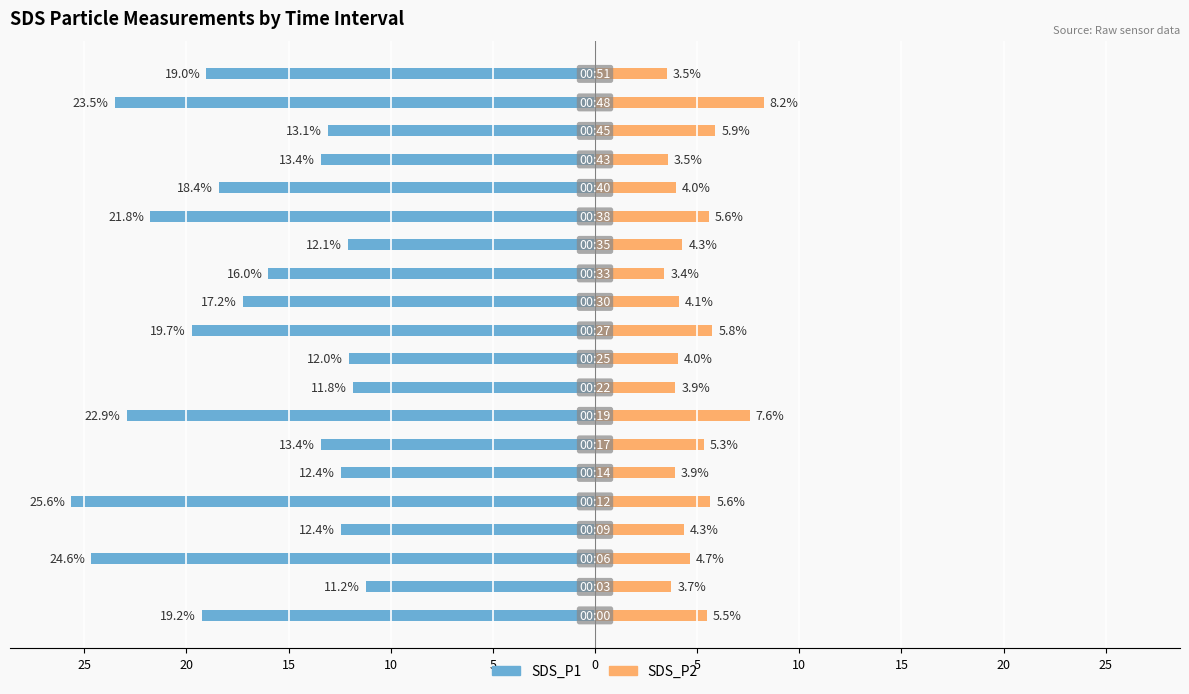

Which series has the largest range (max minus min)?

SDS_P1